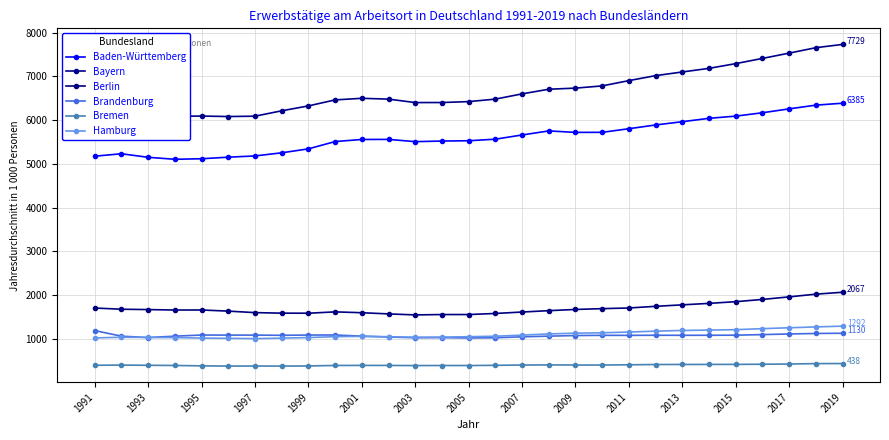

True or false: Bayern has more than 2 points higher than both neighbors.

True